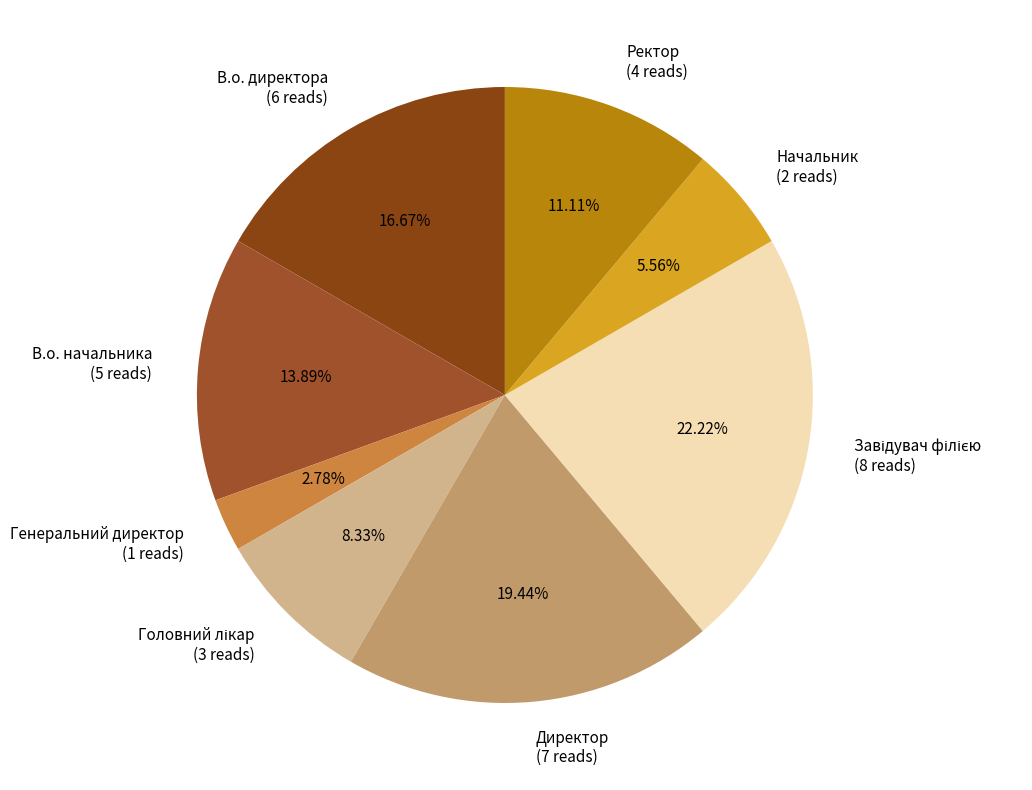

To the nearest percent, what is the average slice percentage?

12%